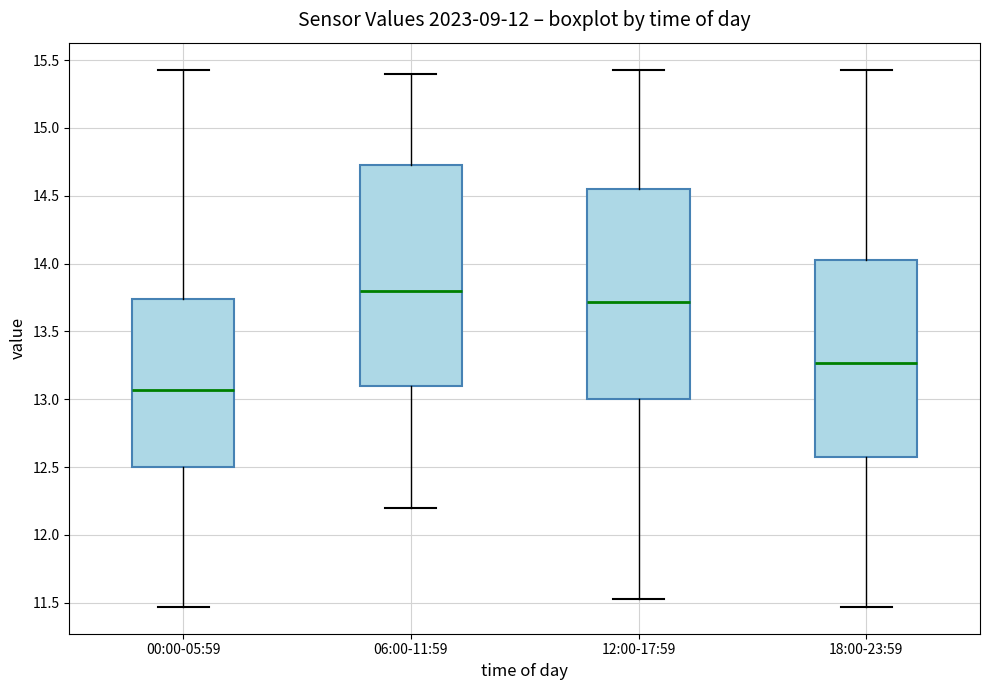

Where is the lower edge of the box for 06:00-11:59 on the y-axis? The values are not printed on the chart, so give them approximately, as read against the axis.

13.10